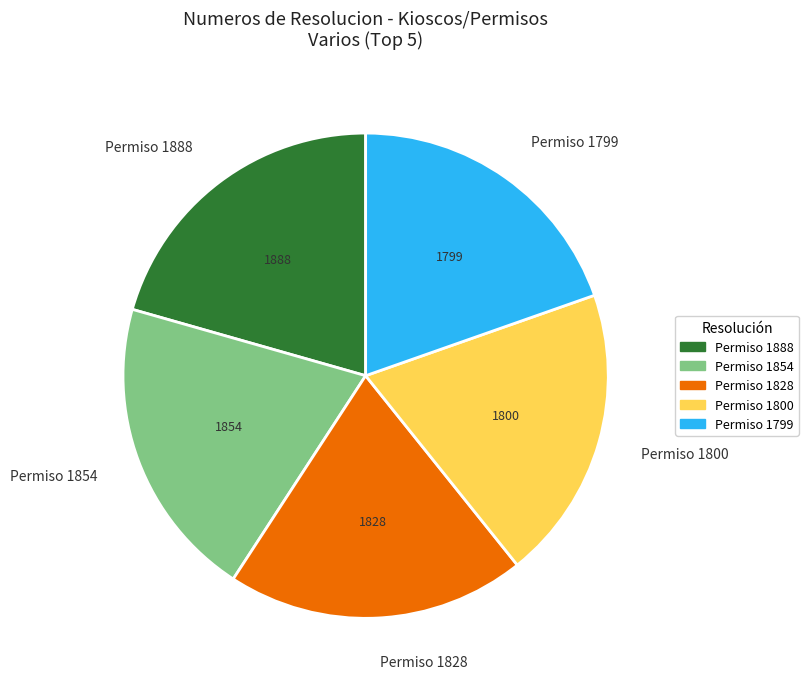

Is Permiso 1888 the majority of the pie?

No